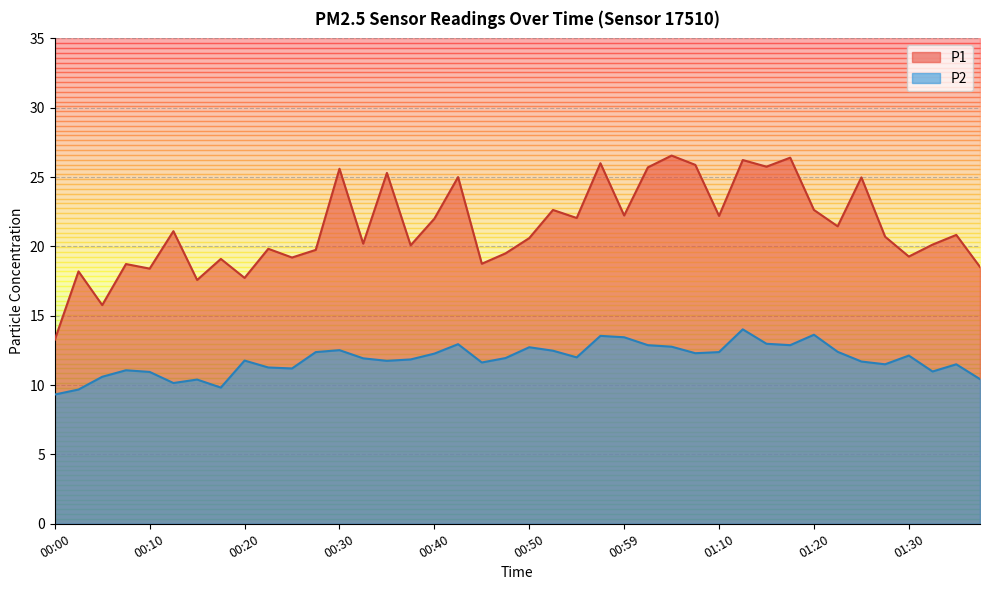

True or false: P2 and P1 cross at least once.

False